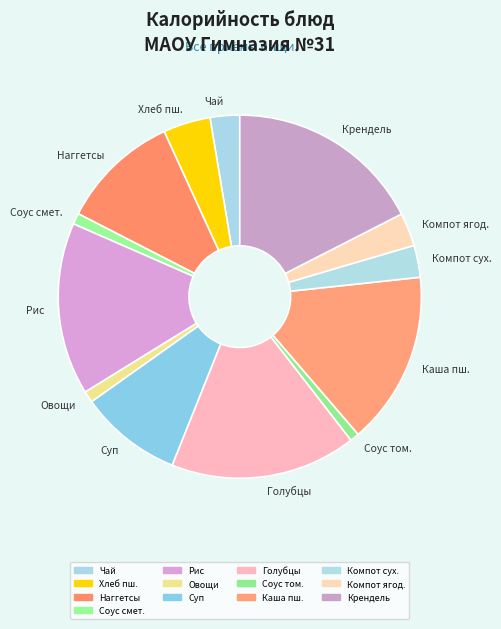

Which slice is the largest?

Крендель